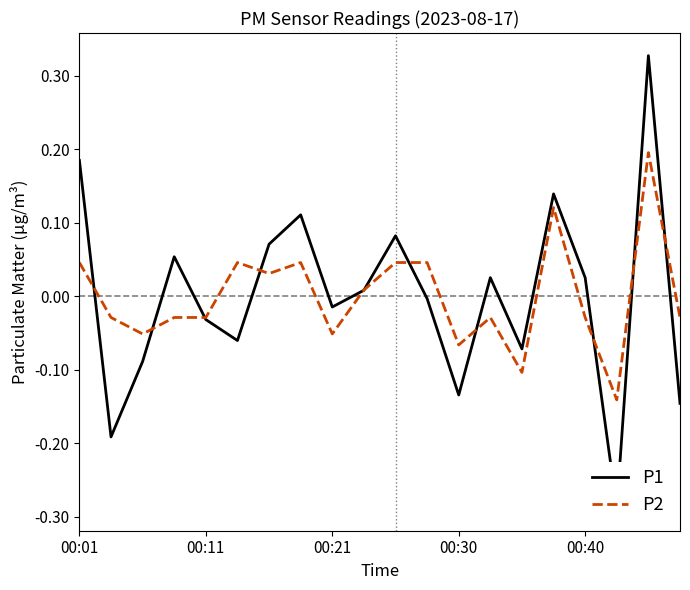

Which series ends up on top after the final intersection of P2 and P1?

P2